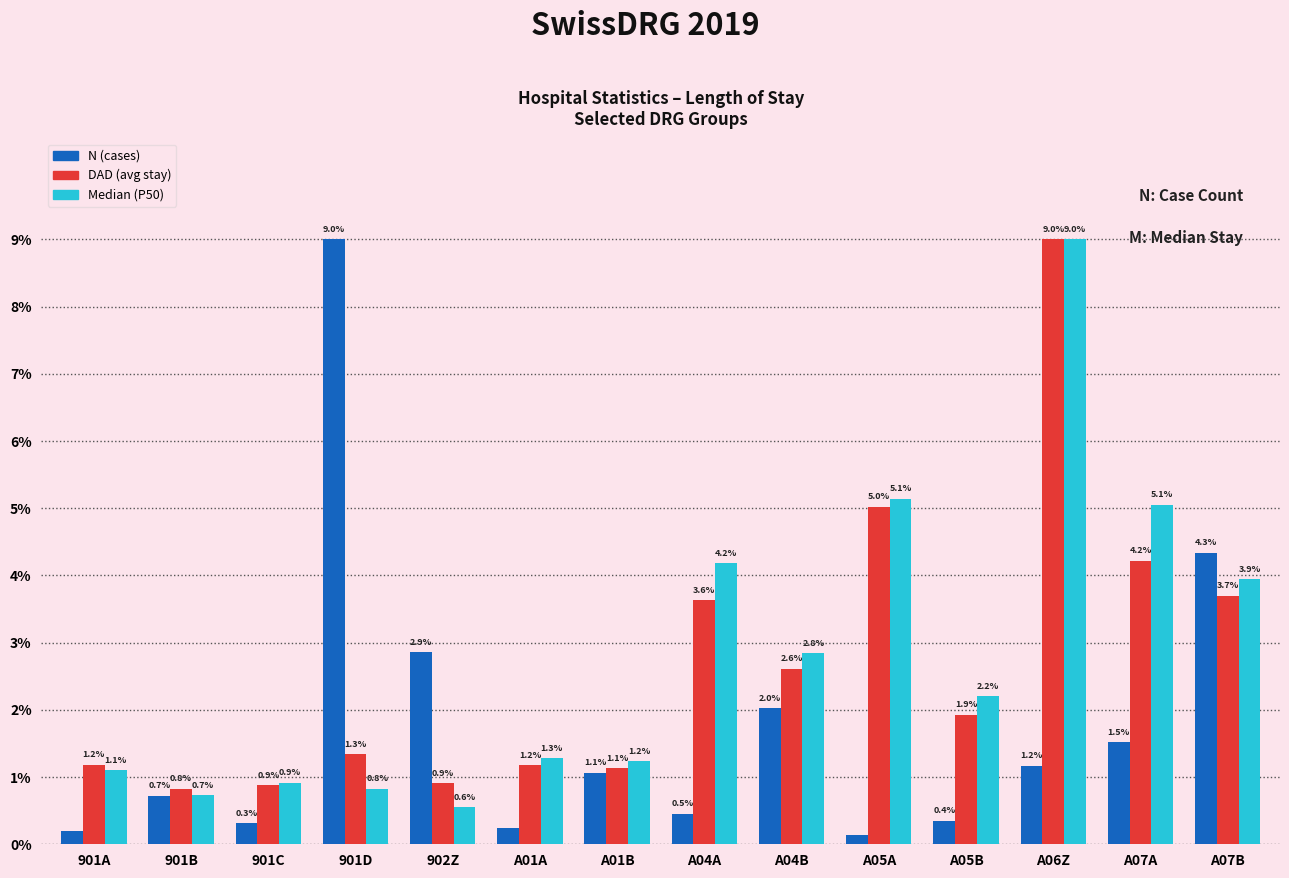

How many bars are there in total?

42